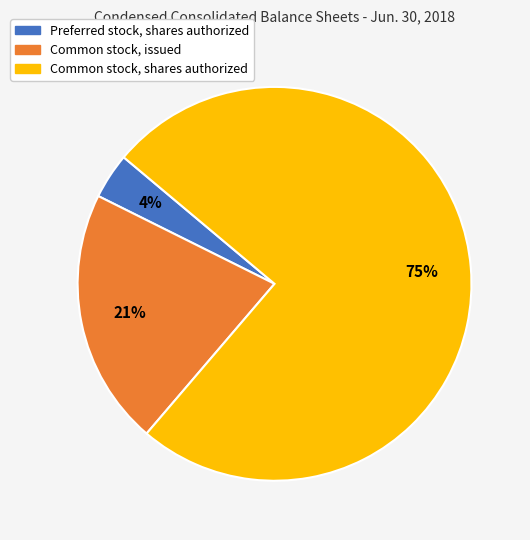

Which slice is the smallest?

Preferred stock, shares authorized